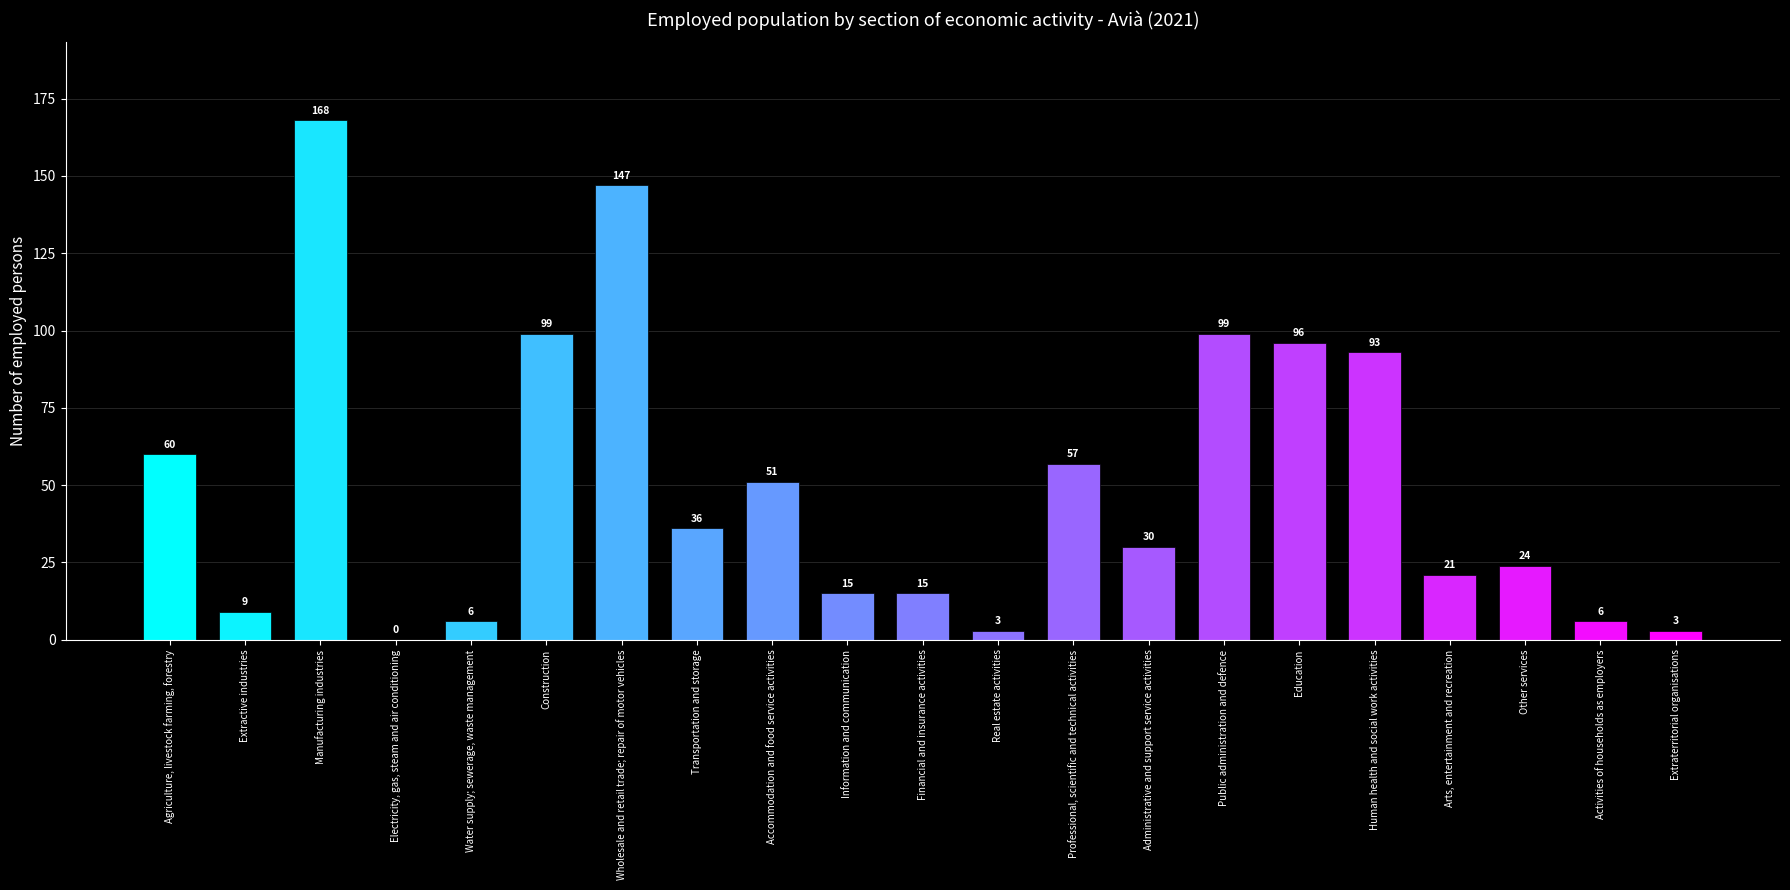

What is the sum of the values at Extraterritorial organisations and Real estate activities?

6